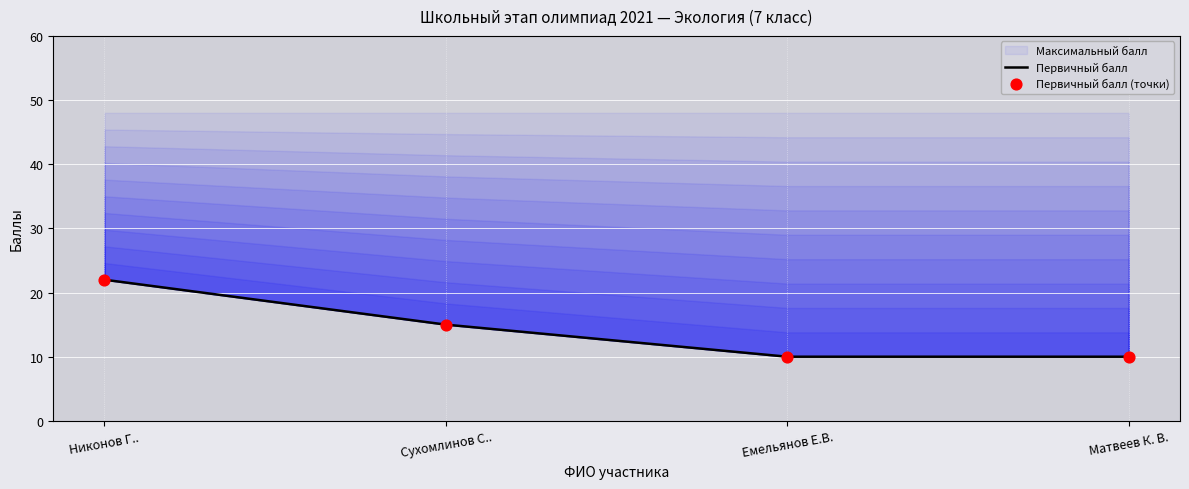

What is the total value across all series at Никонов Г..?

44